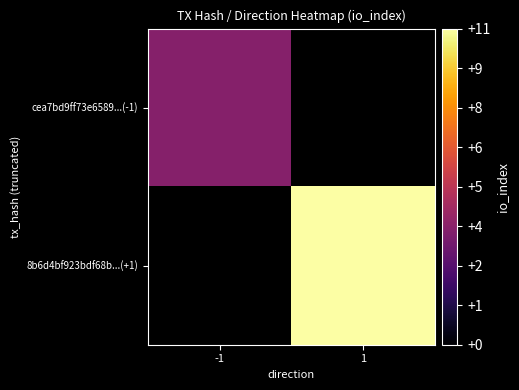

Rank the categories by cea7bd9ff73e6589...(-1) value from highest to lowest.

-1, 1